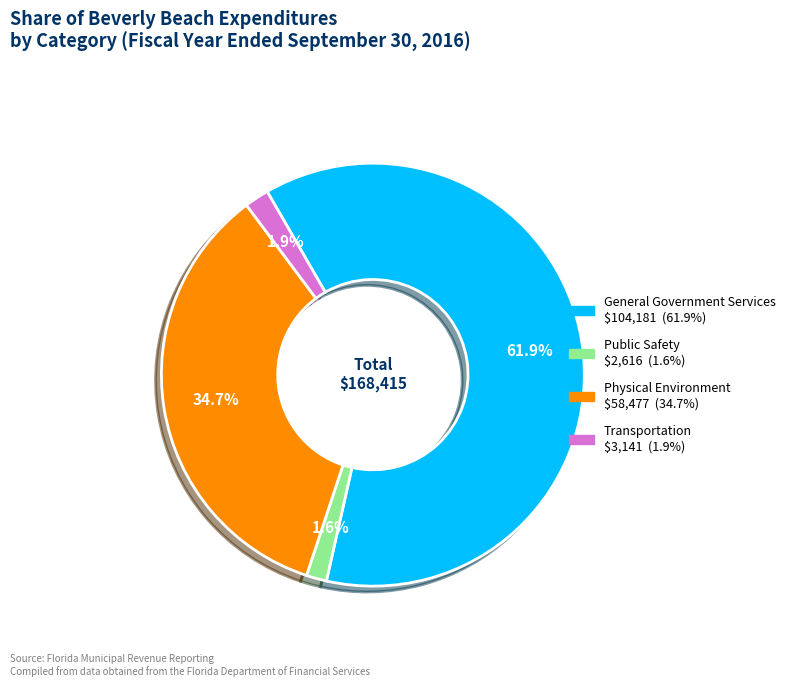

Do Public Safety and Transportation together represent more than half of the pie?

No